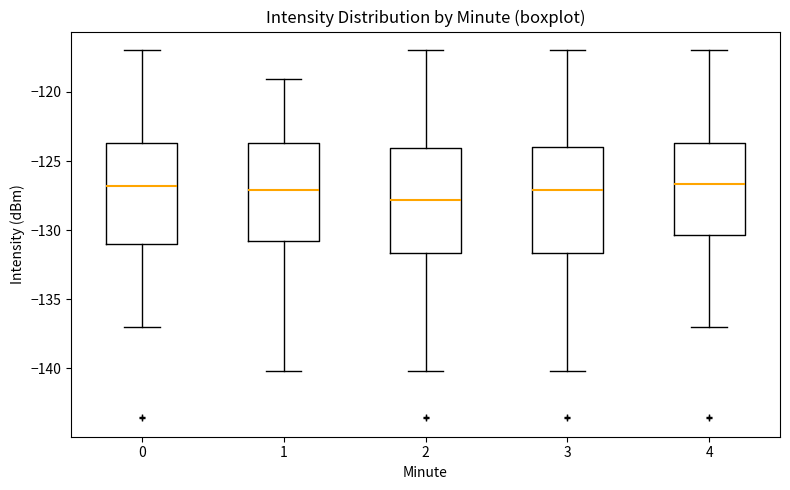

Reading left to right, transcribe this box plot: for each box, give where its median line is, the range the box spans, and where its two whiskers end, as read against the y-axis. The values are not printed on the chart, so give them approximately, as read against the axis.

0: median -127.0, box -131.0 to -123.5, whiskers -137.0 to -117.0
1: median -127.0, box -131.0 to -123.5, whiskers -140.0 to -119.0
2: median -128.0, box -131.5 to -124.0, whiskers -140.0 to -117.0
3: median -127.0, box -131.5 to -124.0, whiskers -140.0 to -117.0
4: median -126.5, box -130.5 to -123.5, whiskers -137.0 to -117.0